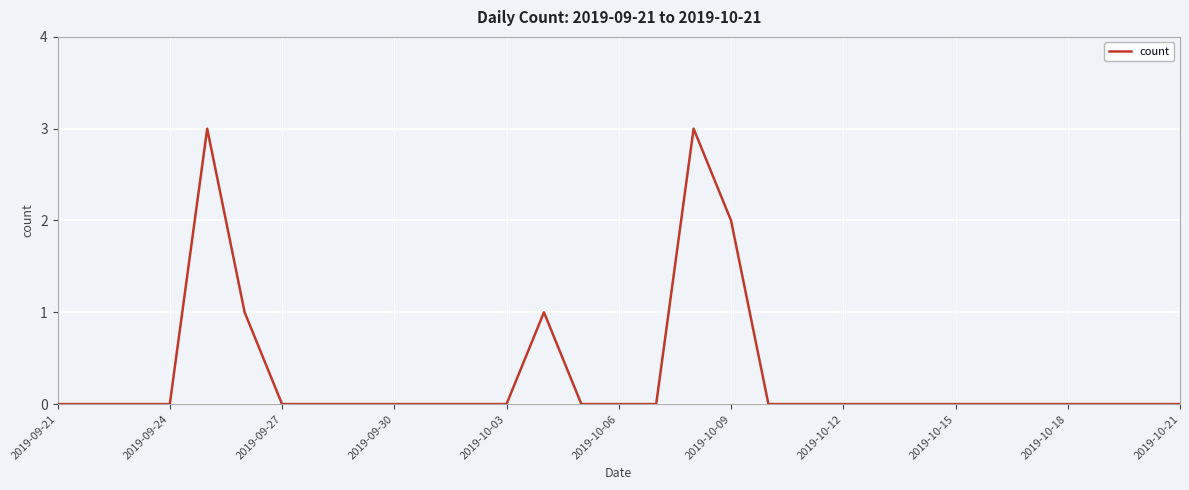

What is the maximum value shown in the chart?

3